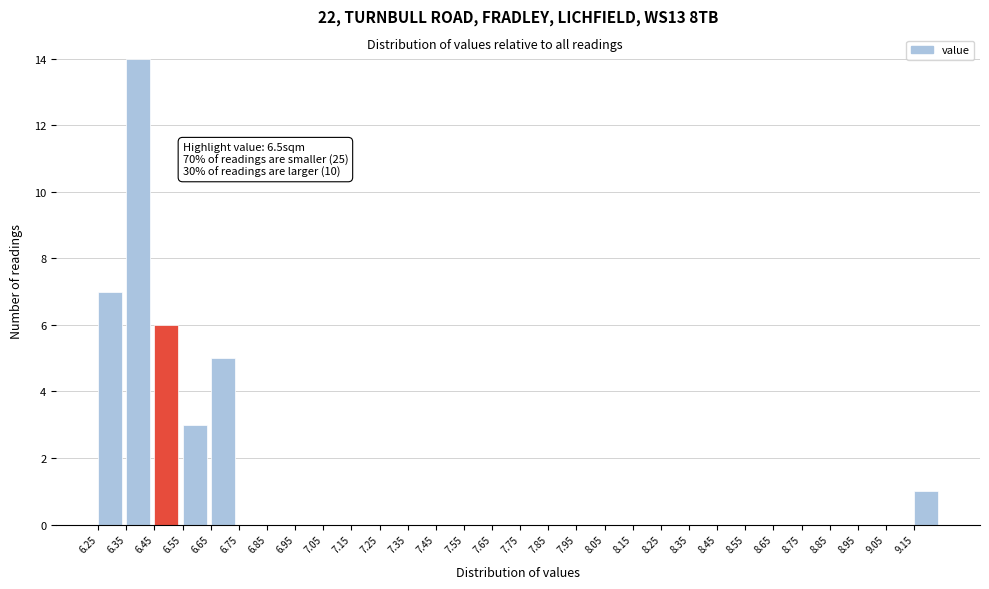

Over which range of the x-axis is the bar tallest?

6.35 to 6.45